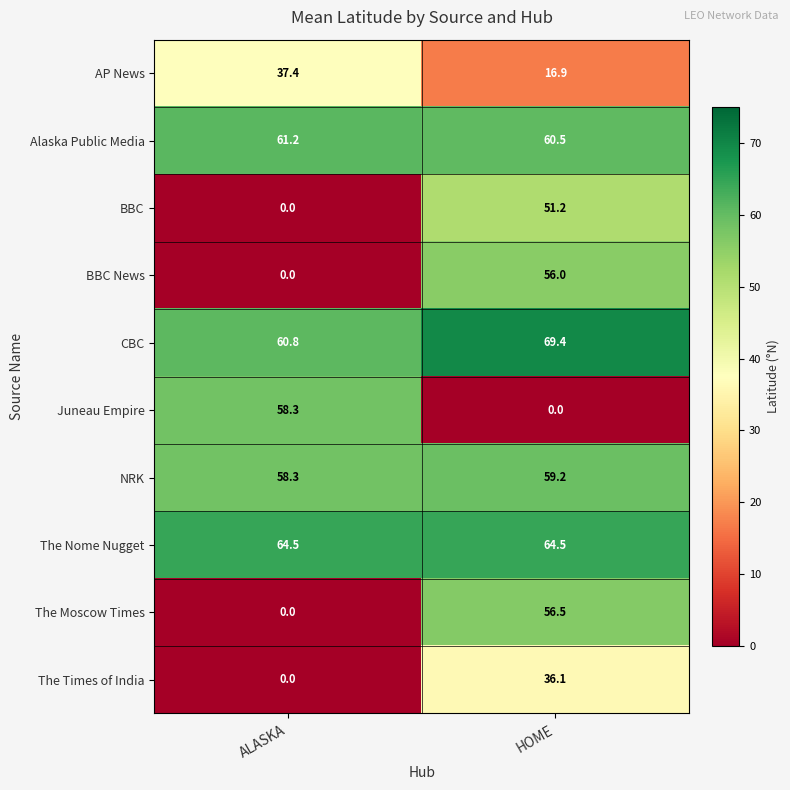

At which label does AP News reach its peak?

ALASKA